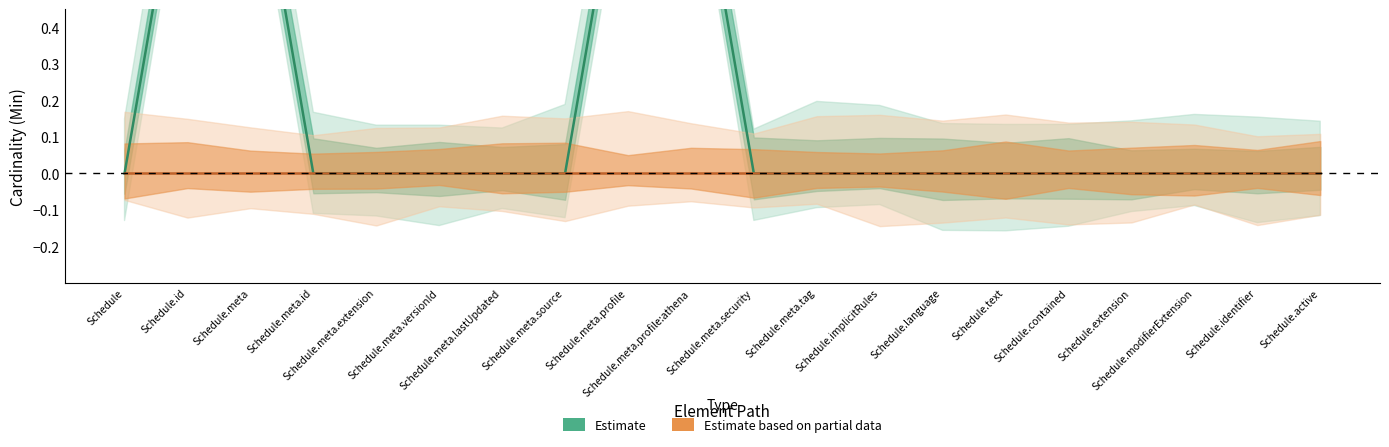

What is the difference between the maximum and minimum values in the Estimate series?

1